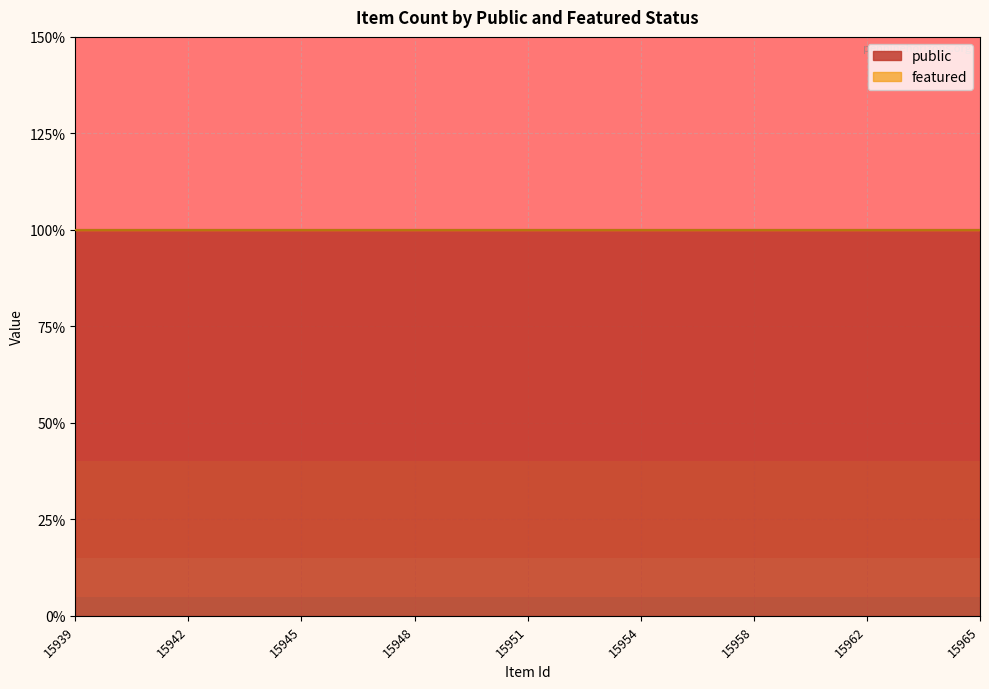

List the series in order of their peak value, highest first.

public, featured